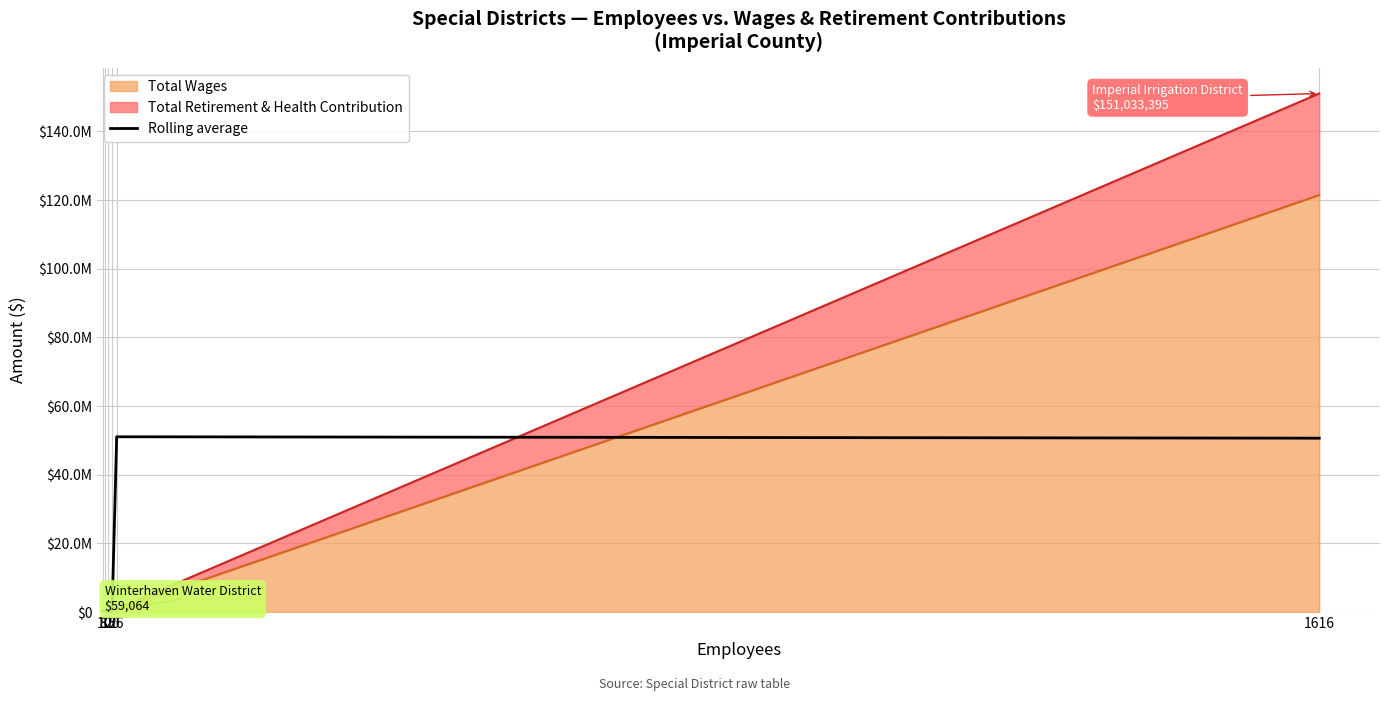

List the labels in order of value, largest first.

26, 1616, 20, 15, 10, 8